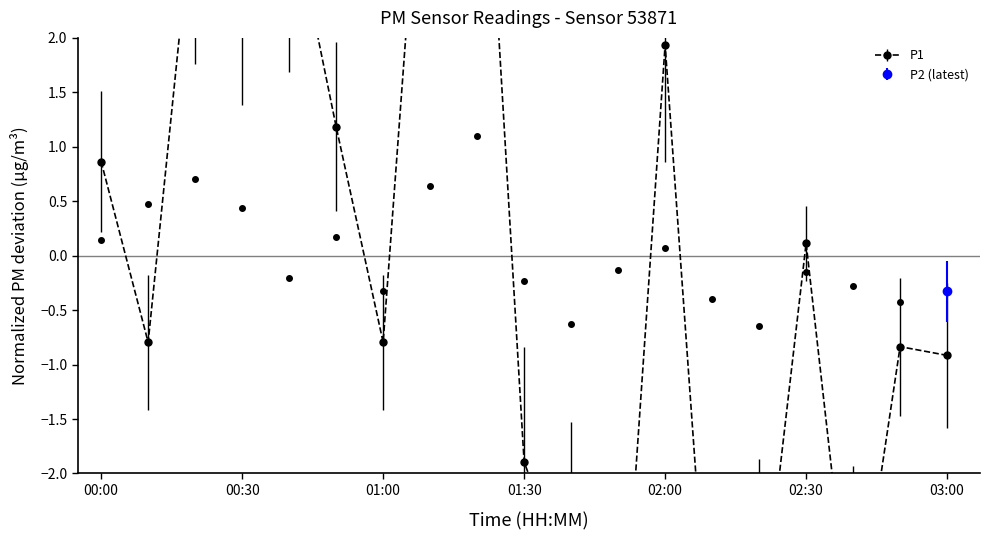

Reading right to left, transcribe all the data shown in this chart.

03:00=-0.9	02:50=-0.8	02:40=-3.7	02:30=0.1	02:20=-3.6	02:10=-4.1	02:00=1.9	01:50=-4.3	01:40=-3.0	01:30=-1.9	01:20=5.4	01:10=5.0	01:00=-0.8	00:50=1.2	00:40=3.3	00:30=2.8	00:20=3.4	00:10=-0.8	00:00=0.9